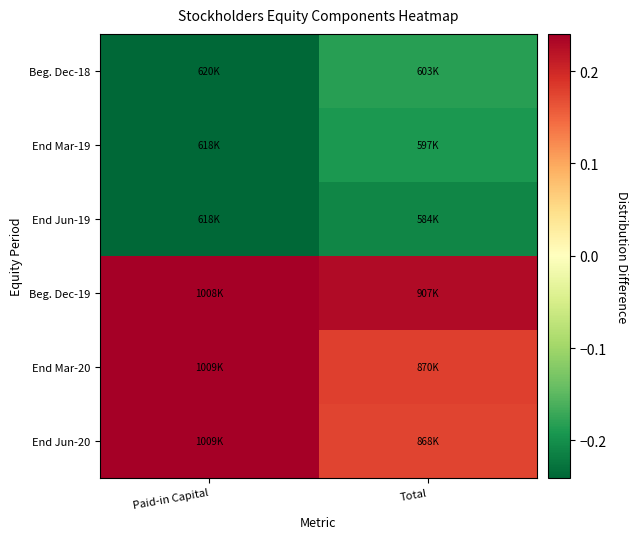

At which category is the sum across all series the highest?

Paid-in Capital